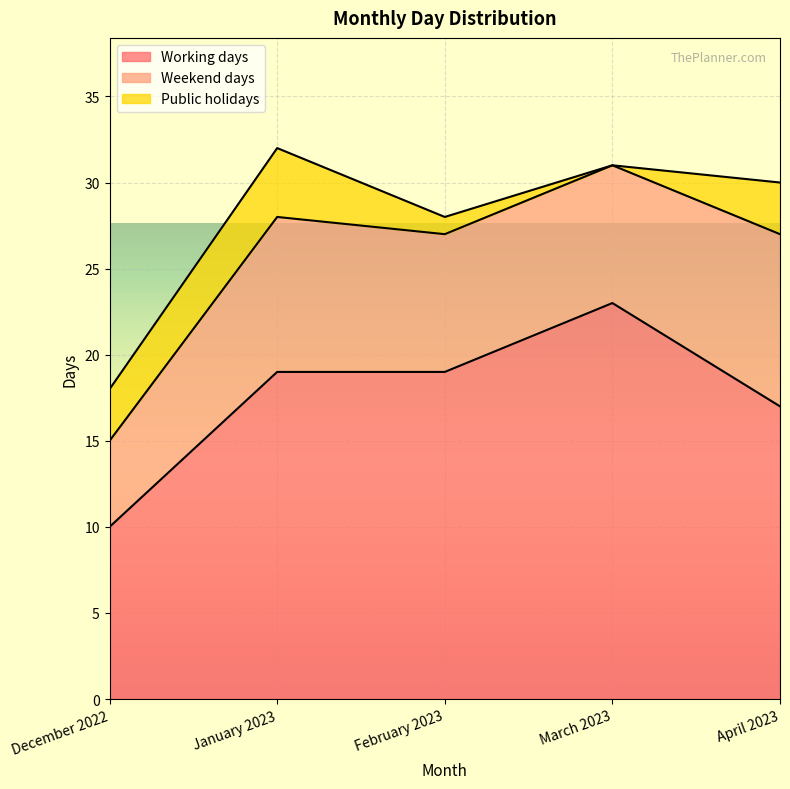

Rank the series by their maximum value, from highest to lowest.

Working days, Weekend days, Public holidays